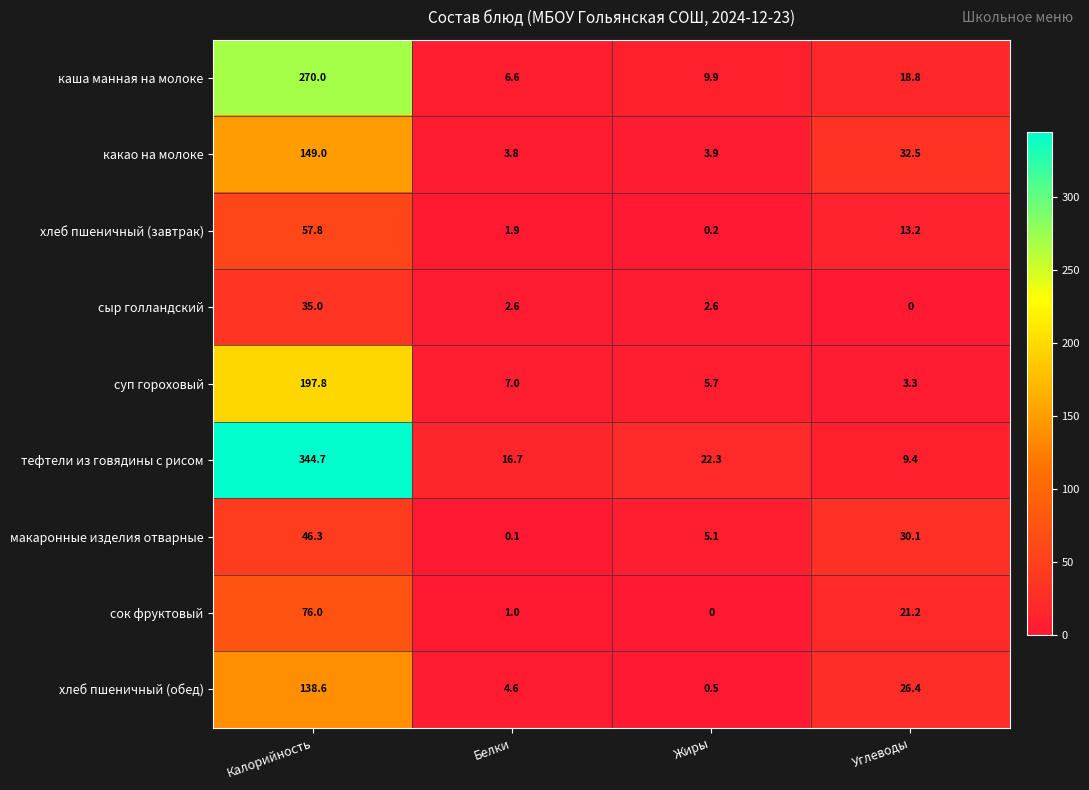

What is the maximum value shown in the chart?

344.7